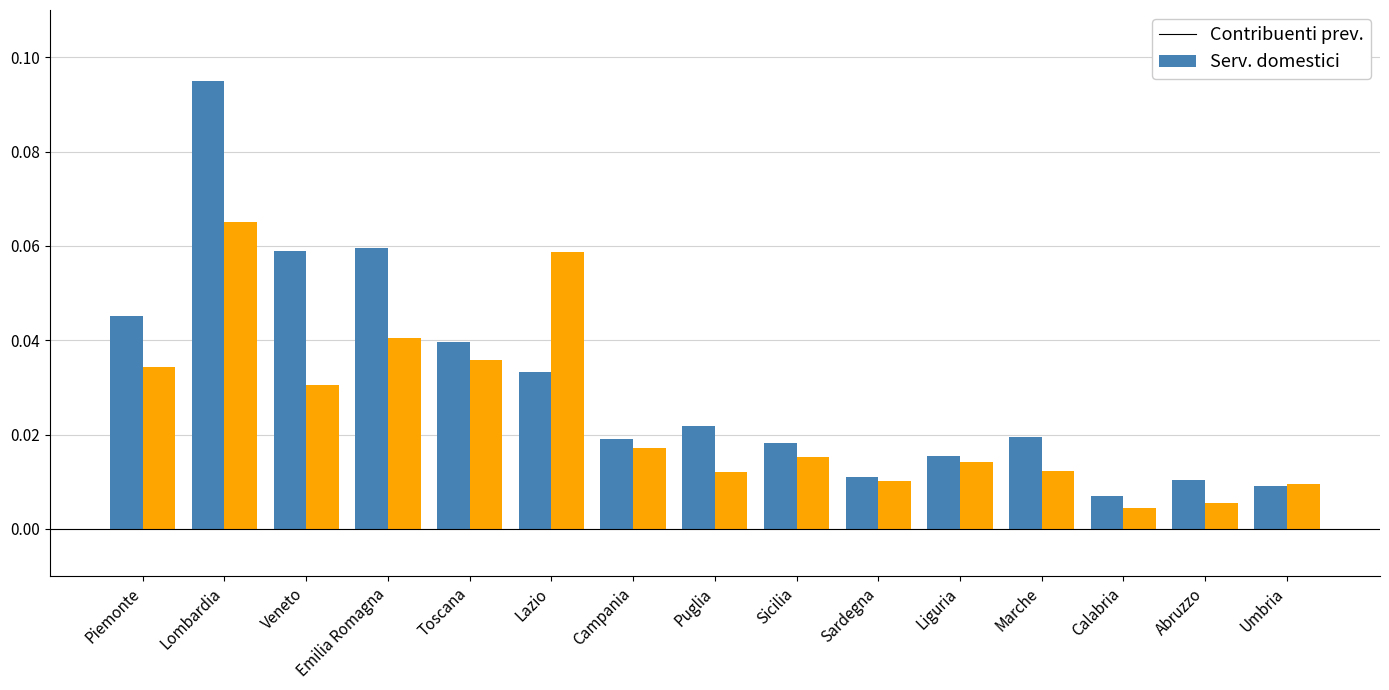

How many groups of bars are there?

15